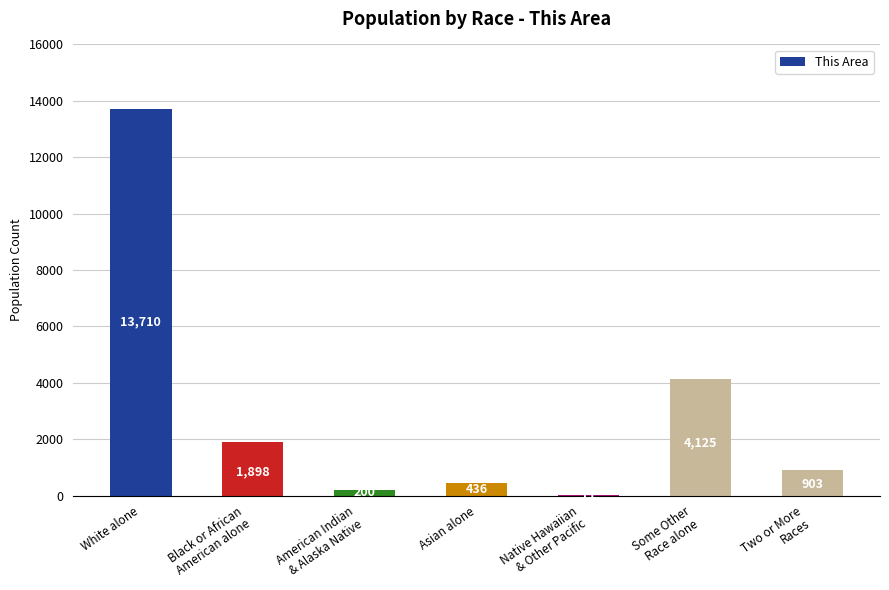

What is the difference between the values at Black or African
American alone and Native Hawaiian
& Other Pacific?

1887